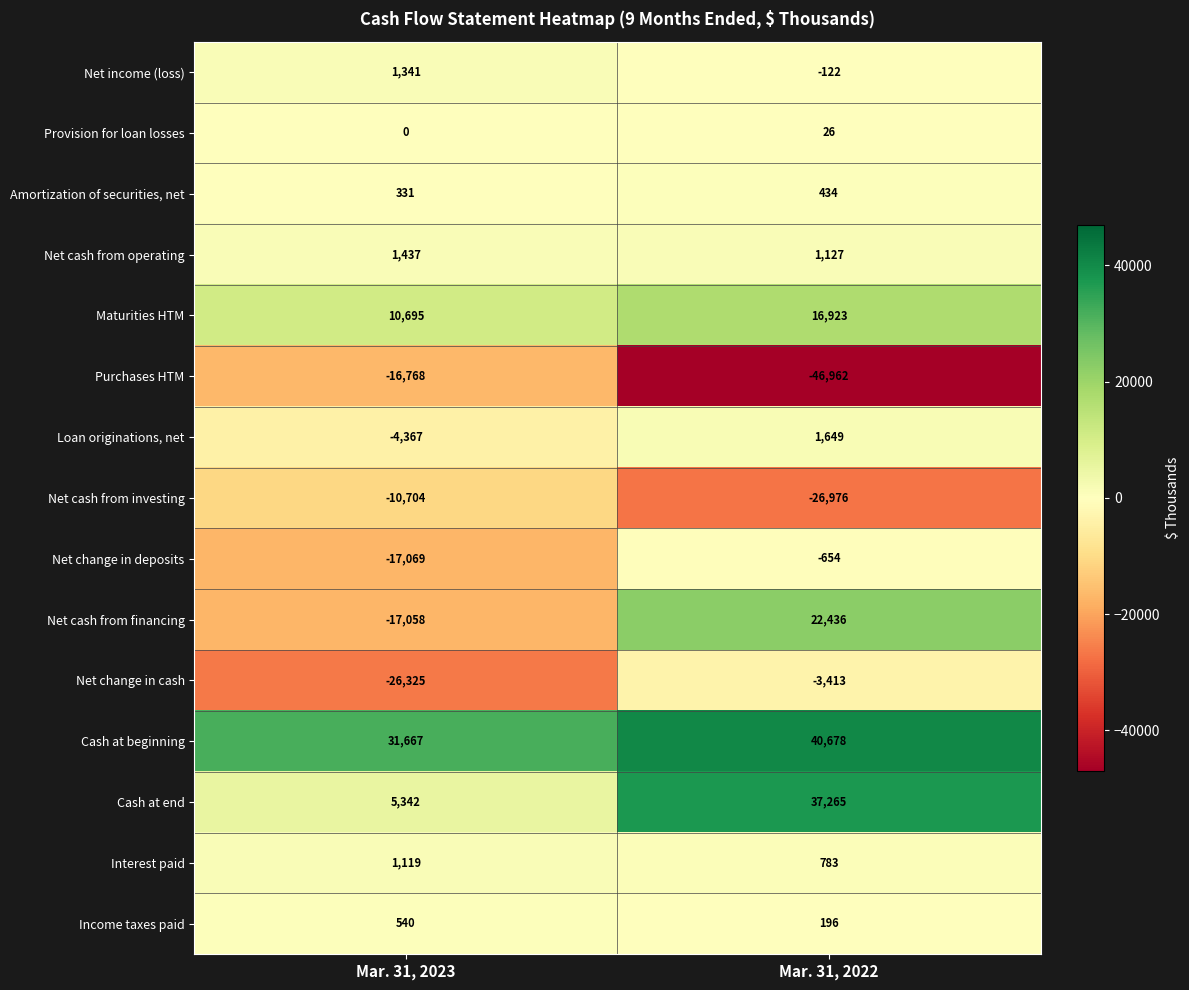

Read the Net cash from investing value at Mar. 31, 2023.

-10704